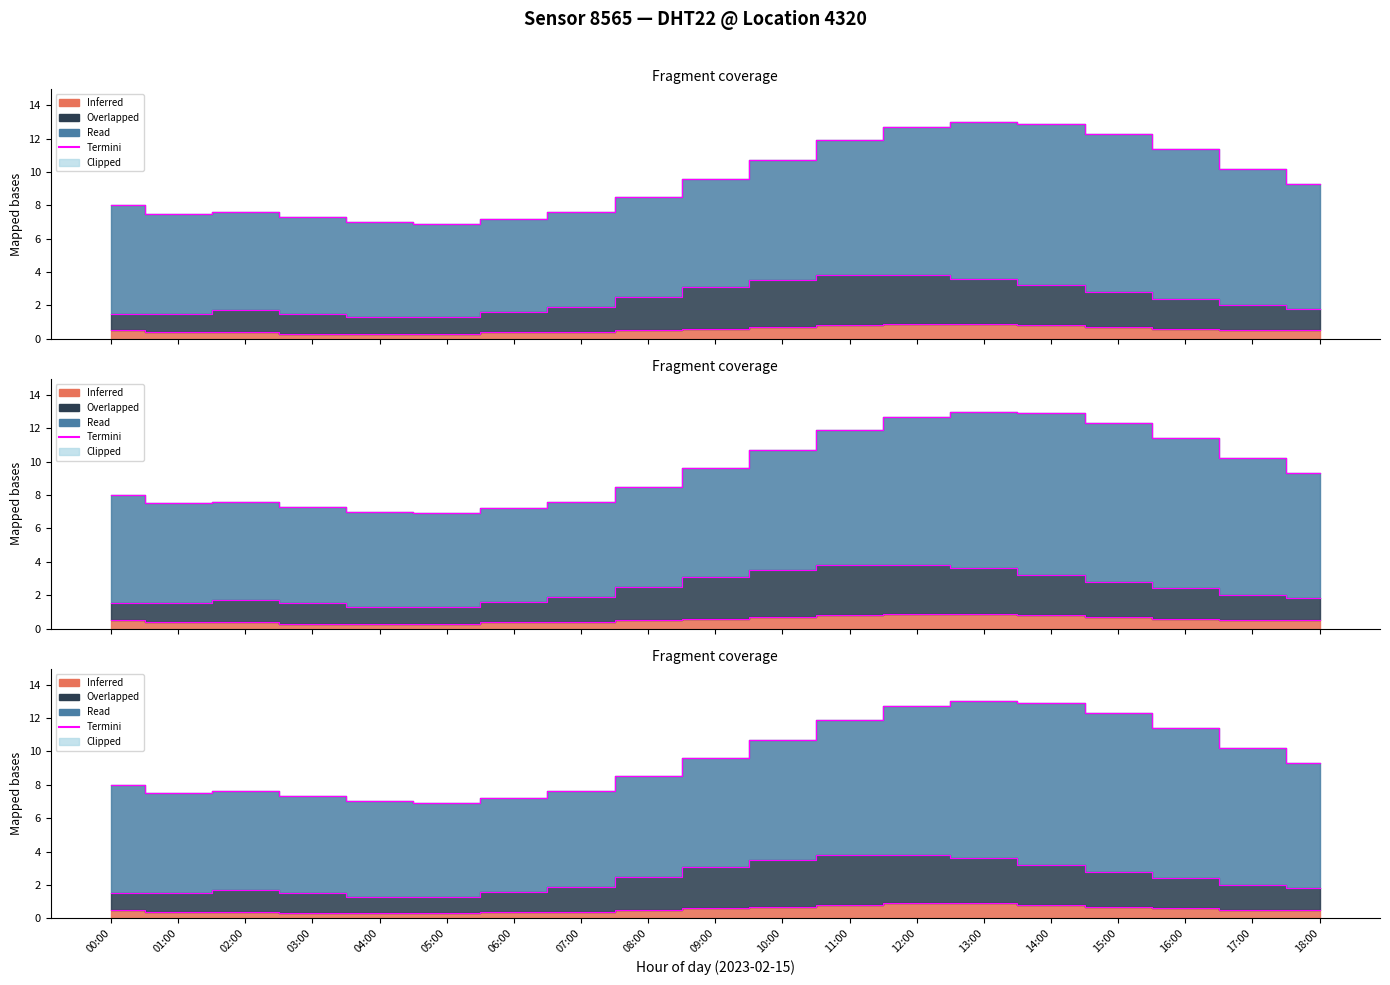

What is the label of the 14th point from the right?

05:00